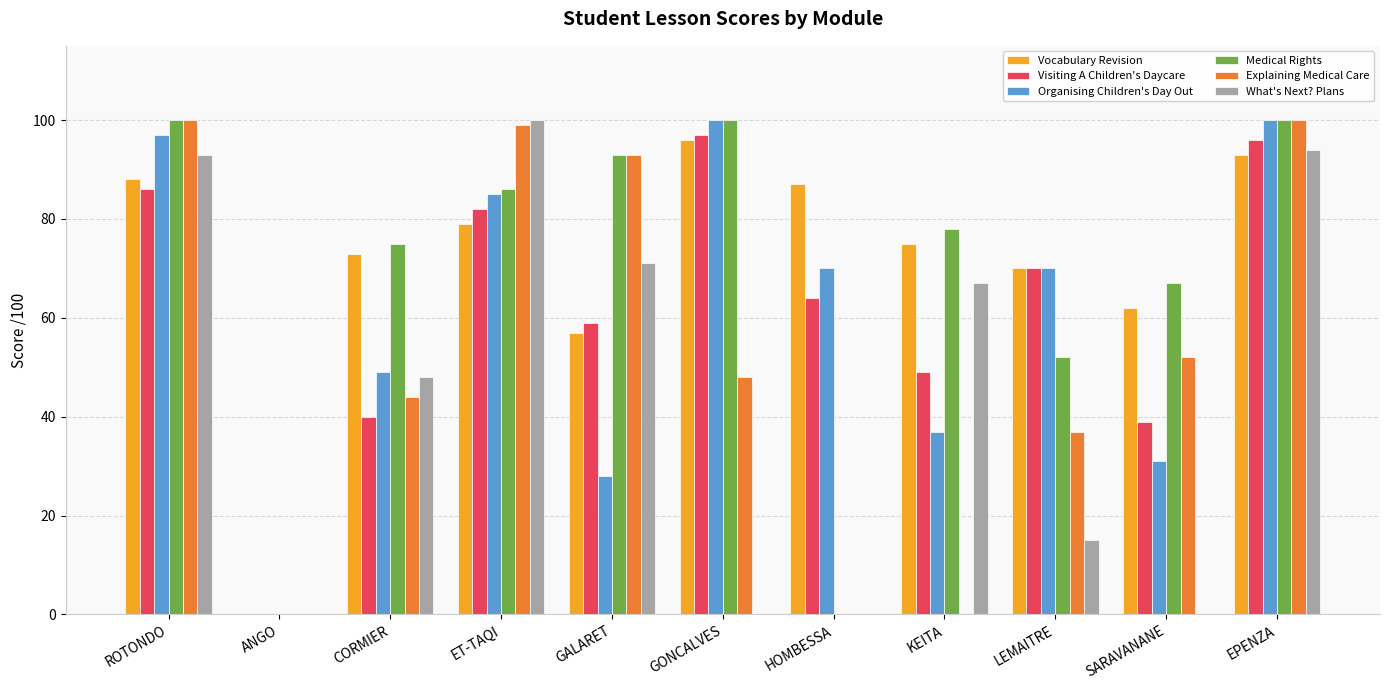

What is the maximum value shown in the chart?

100